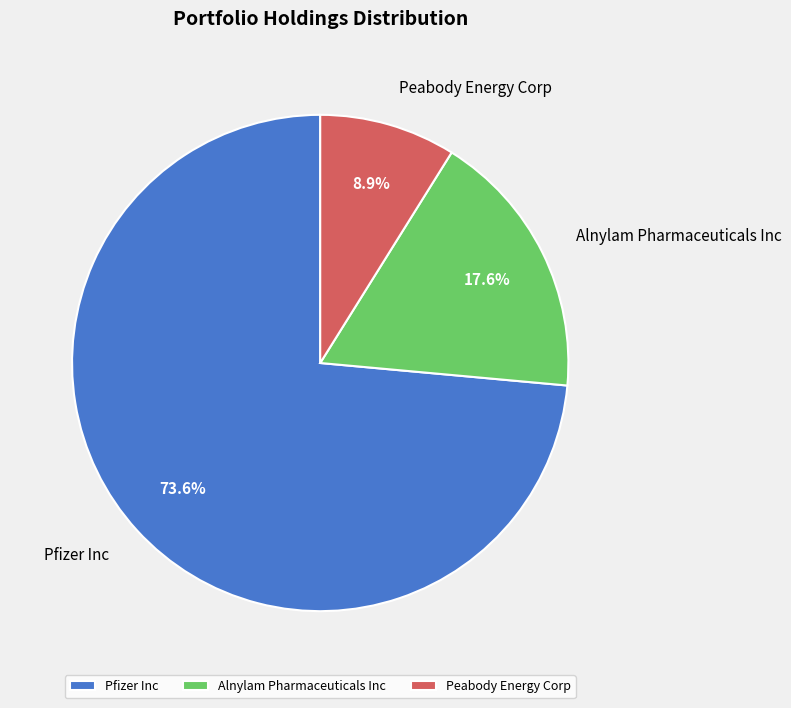

What percentage is the Pfizer Inc slice, to the nearest percent?

74%